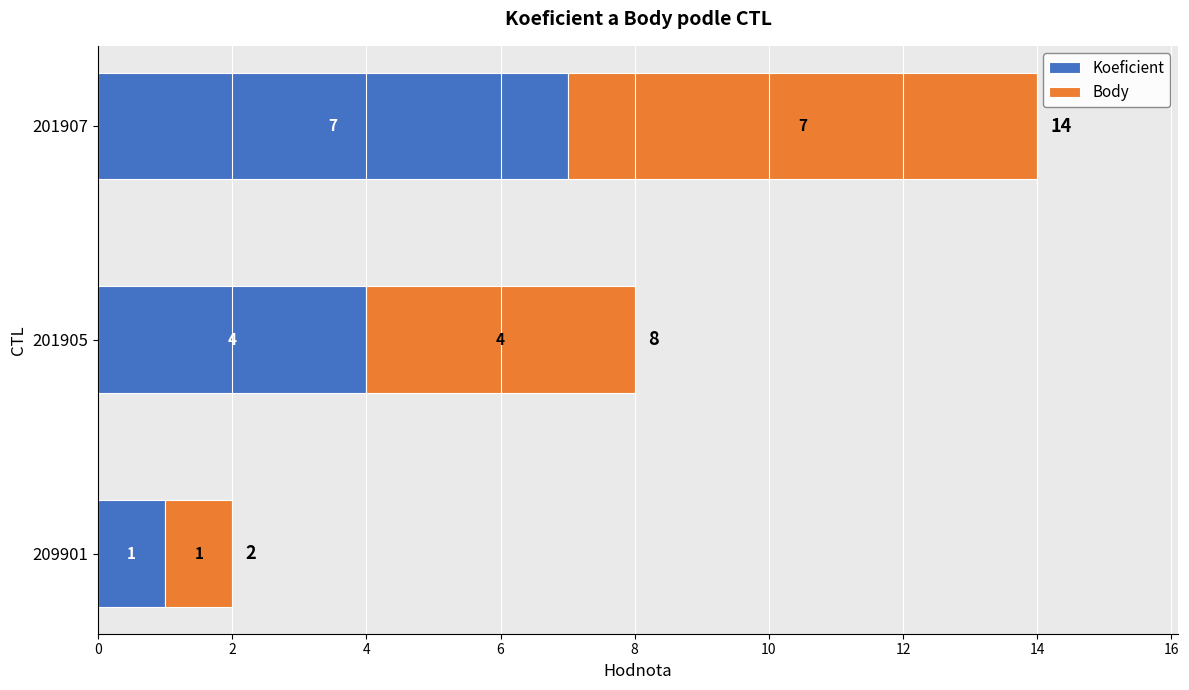

What is the total value across all series at 201905?

8